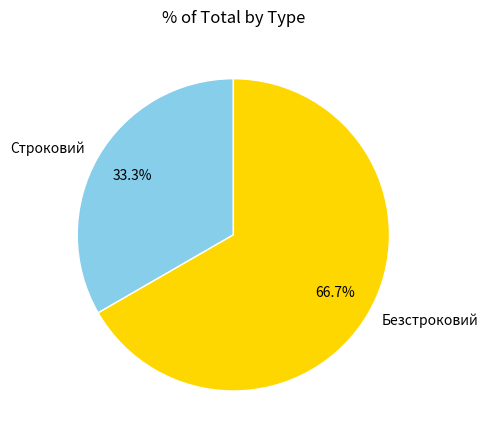

Which slice is the largest?

Безстроковий